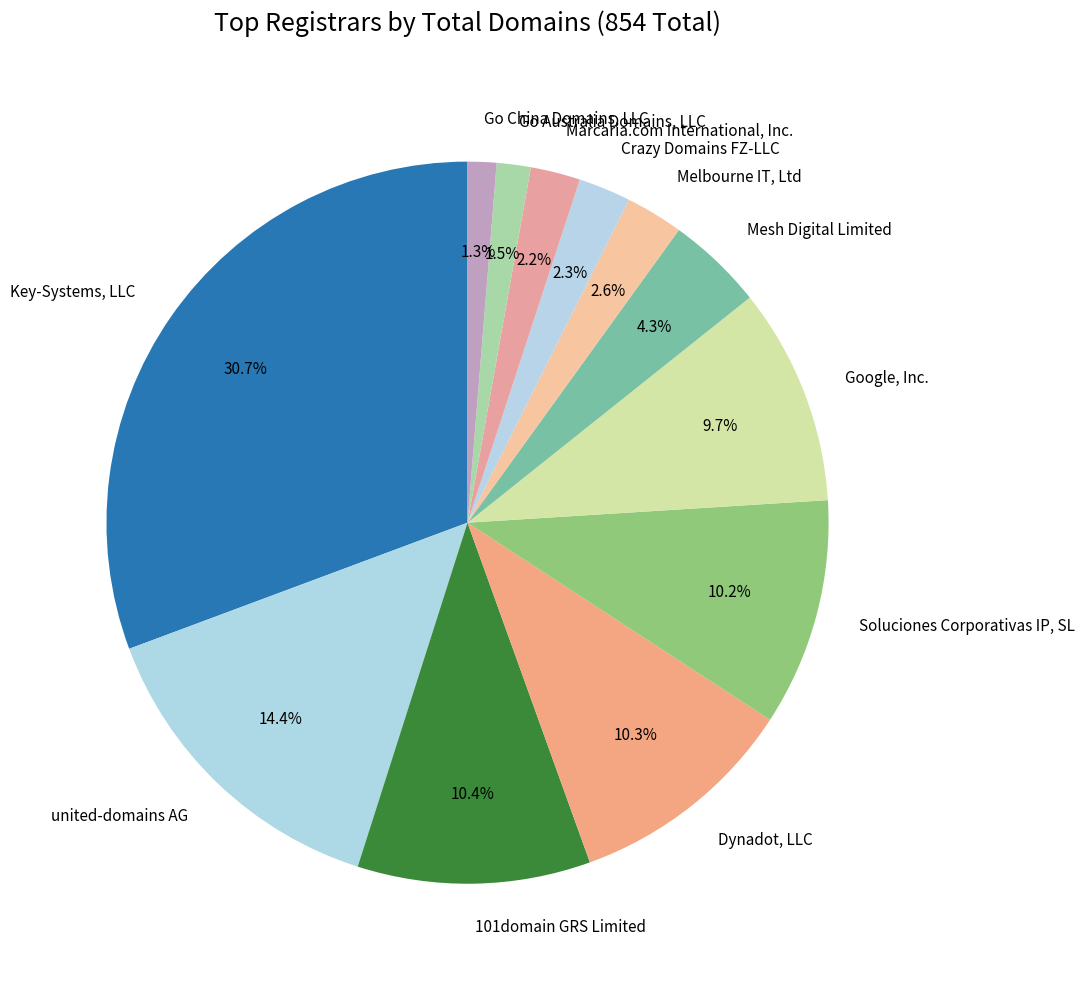

To the nearest percent, what portion does Soluciones Corporativas IP, SL represent?

10%